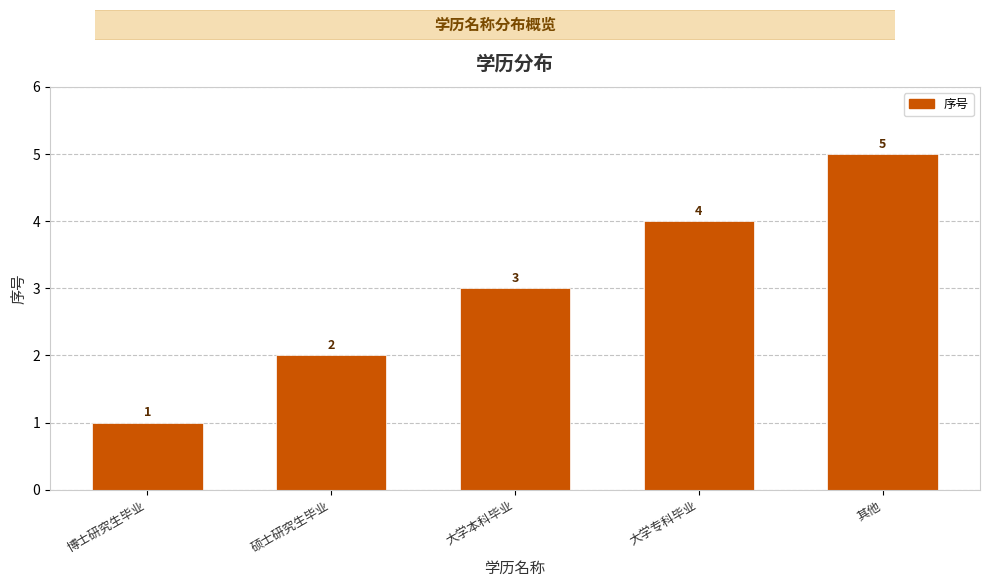

Which label corresponds to the smallest value in the chart?

博士研究生毕业